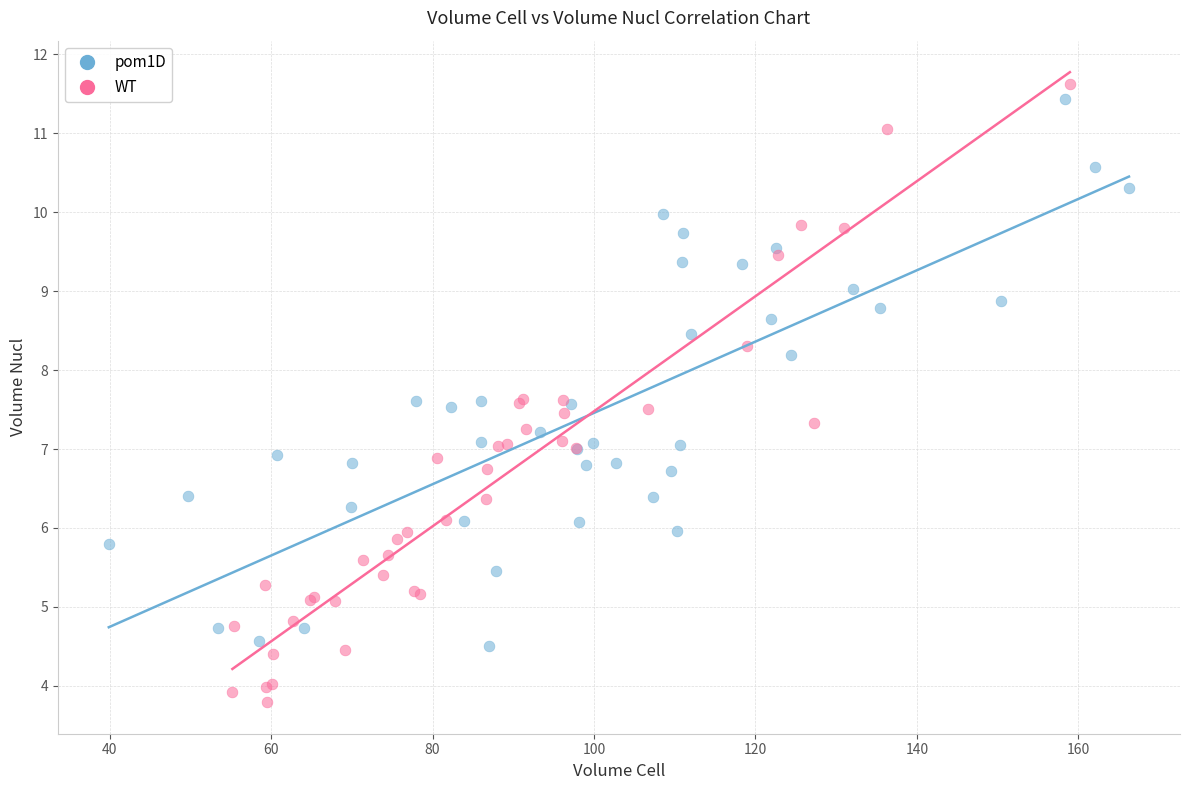

What are all the series names shown in the legend?

pom1D, WT